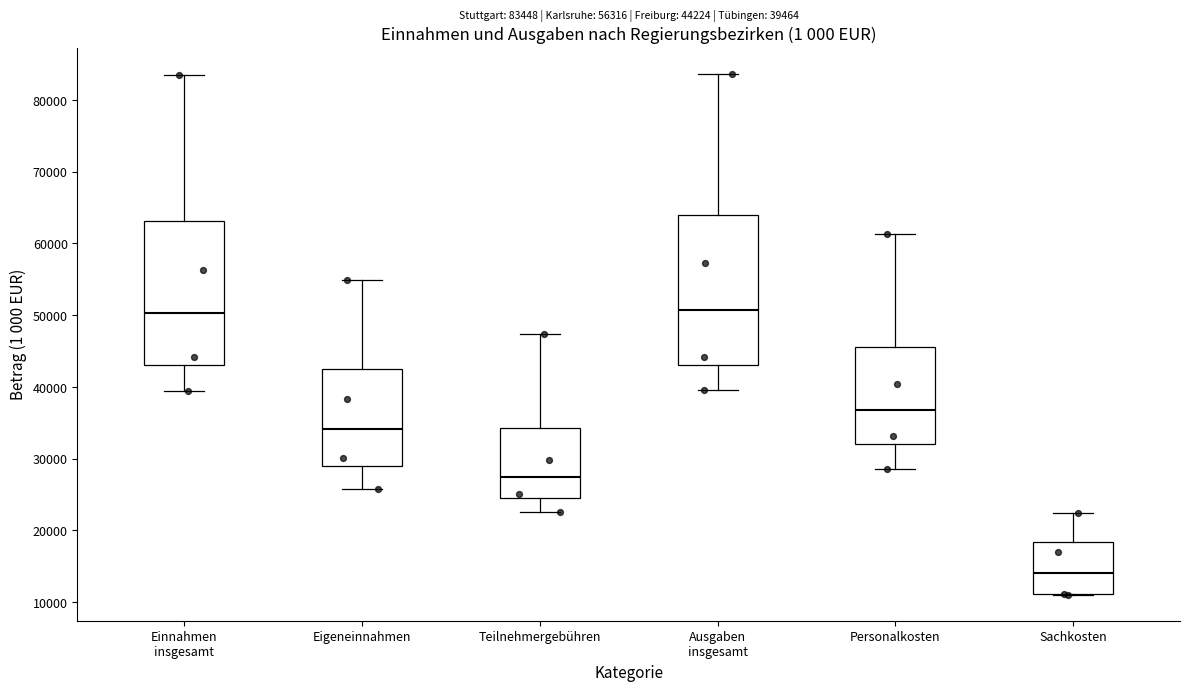

Which box's median line is the lowest?

Sachkosten